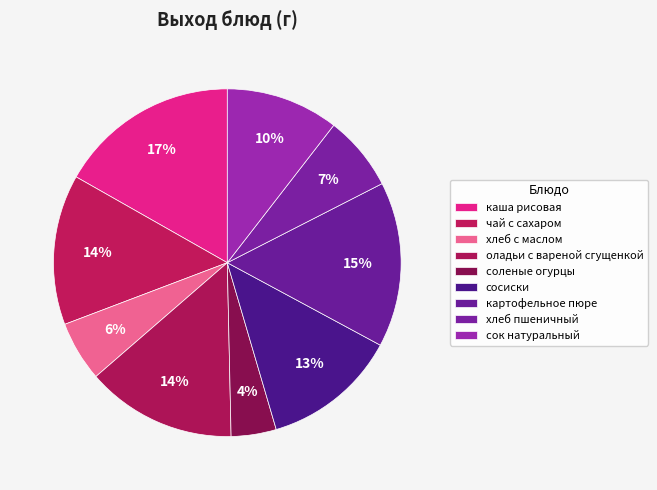

Which slice is the largest?

каша рисовая